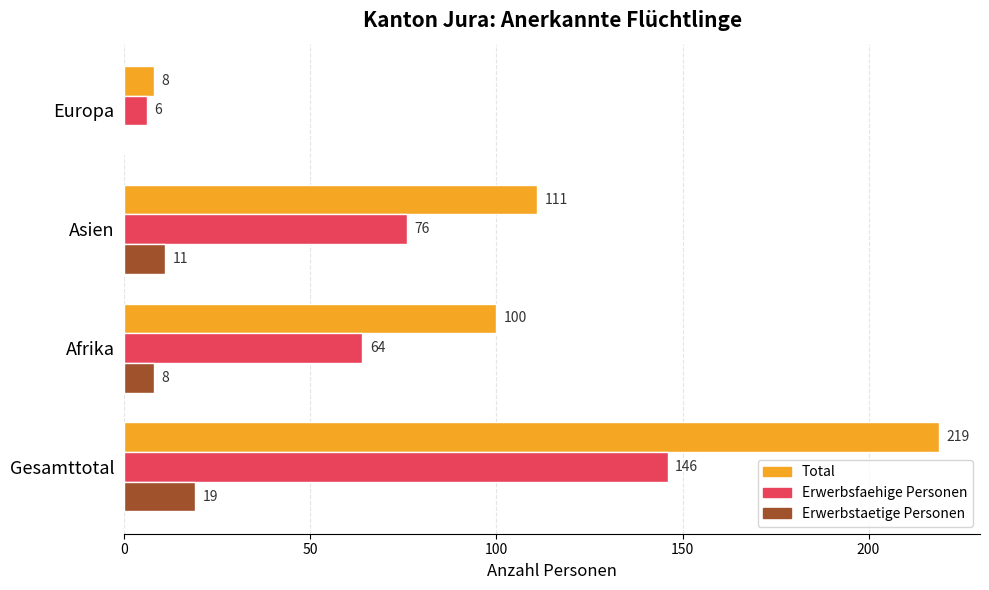

At which label is Erwerbstaetige Personen closest to 9?

Afrika